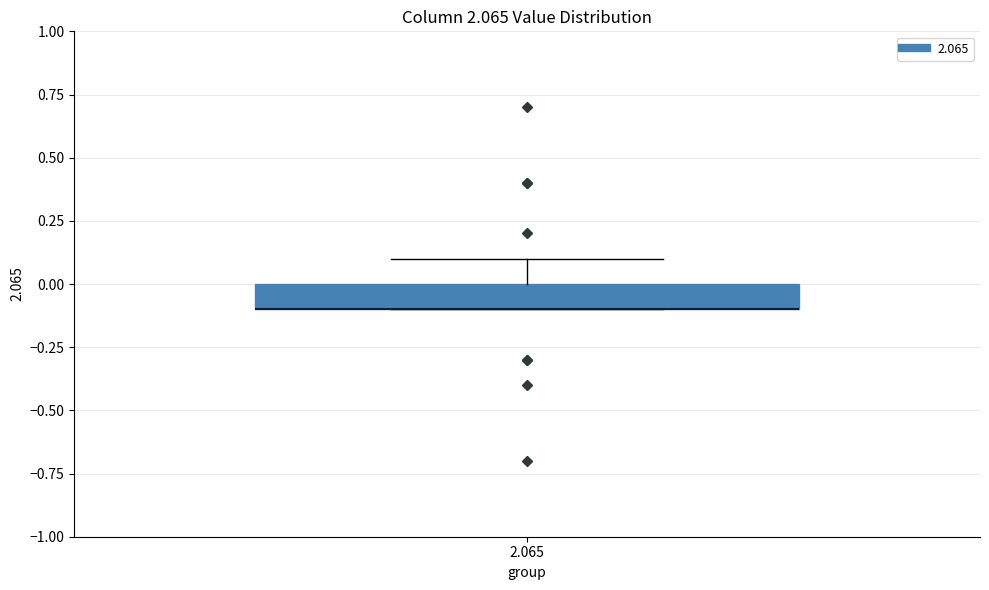

Transcribe this box plot: give where the median line is, the range the box spans, and where the two whiskers end, as read against the y-axis. The values are not printed on the chart, so give them approximately, as read against the axis.

median -0.1 (drawn on the box's lower edge), box -0.1 to 0.0, whiskers -0.1 to 0.1